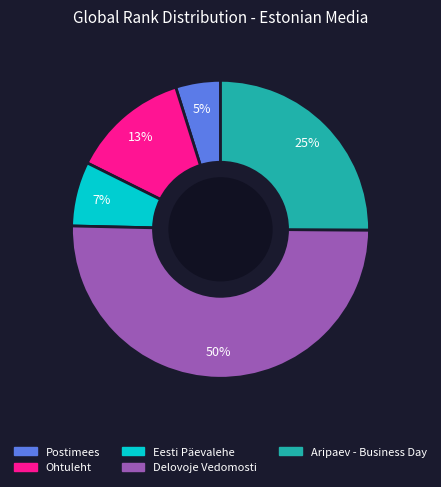

The Eesti Päevalehe slice represents 1% of the pie. True or false?

False